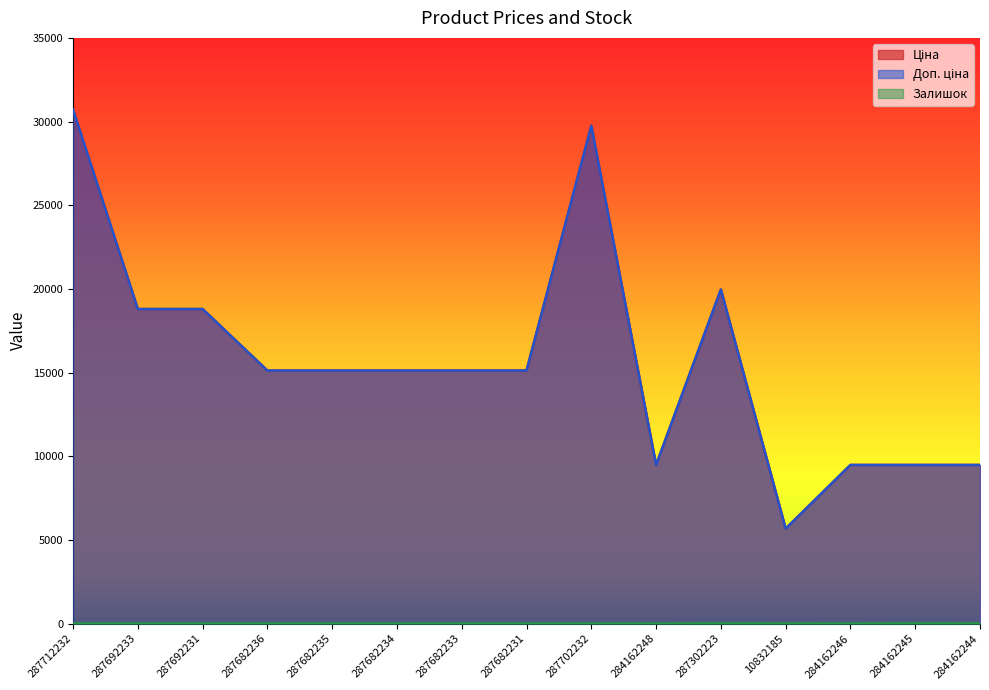

What is the difference between the maximum and second lowest values in the Залишок series?

8.0